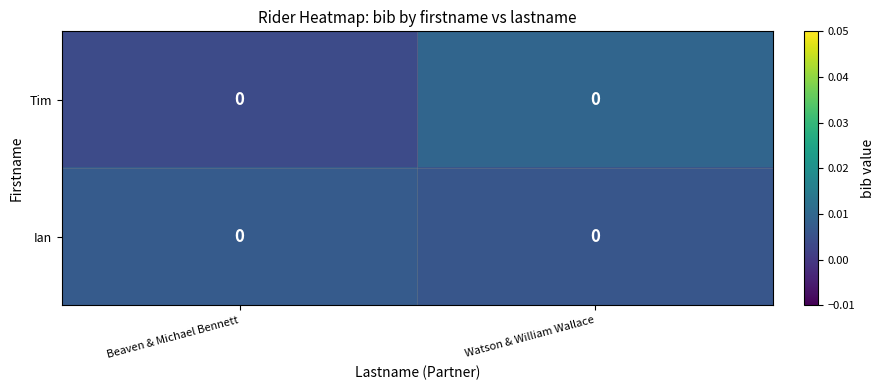

Rank the series by their maximum value, from highest to lowest.

Tim, Ian